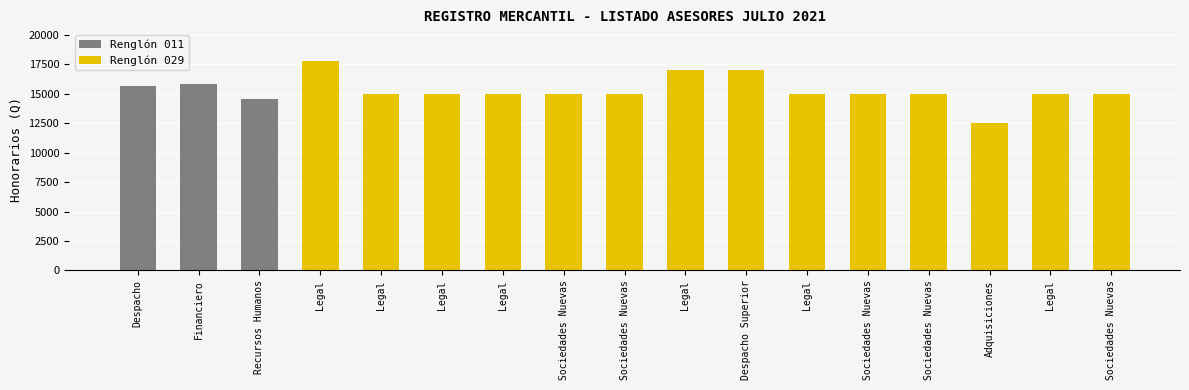

The value at Legal is 21799.9. True or false?

False